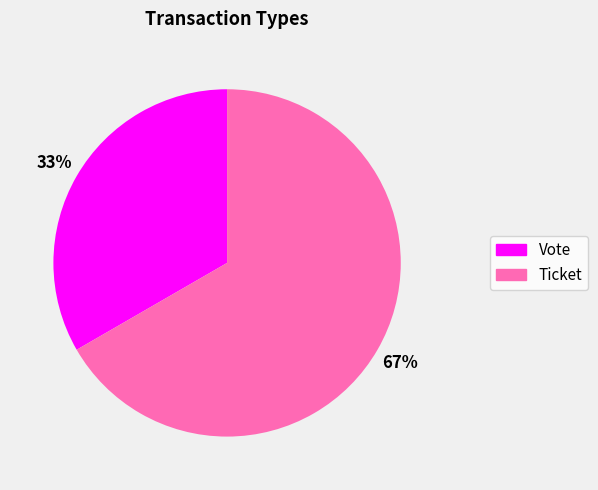

Is there any slice that represents more than half of the pie?

Yes